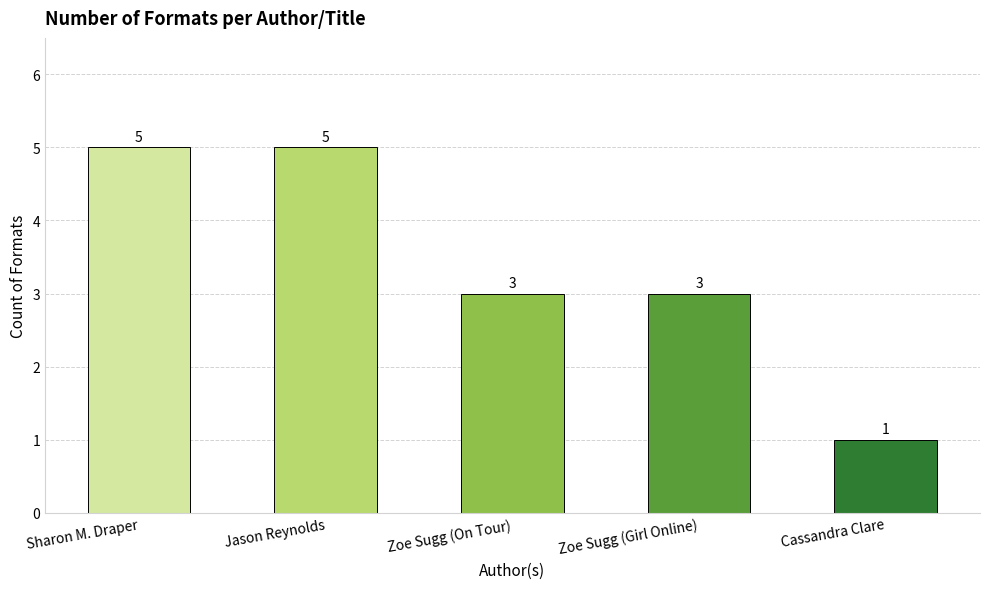

Which category has the lowest value across all series?

Cassandra Clare